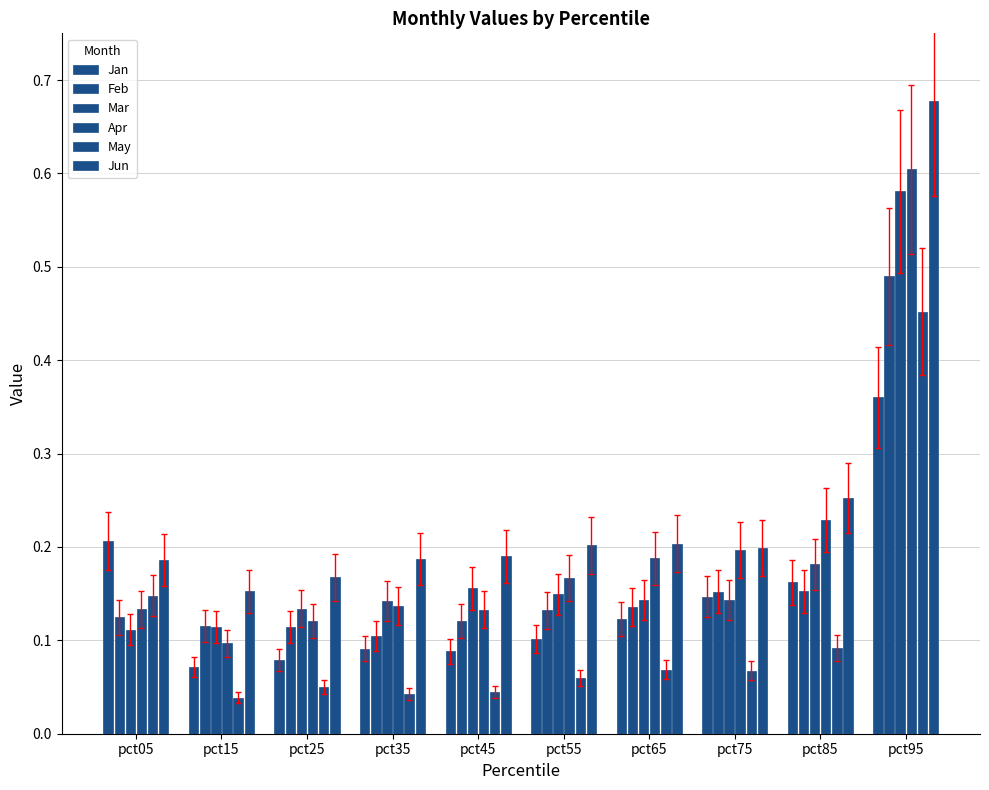

What is the value of the Mar bar at the 6th from the left?

0.1